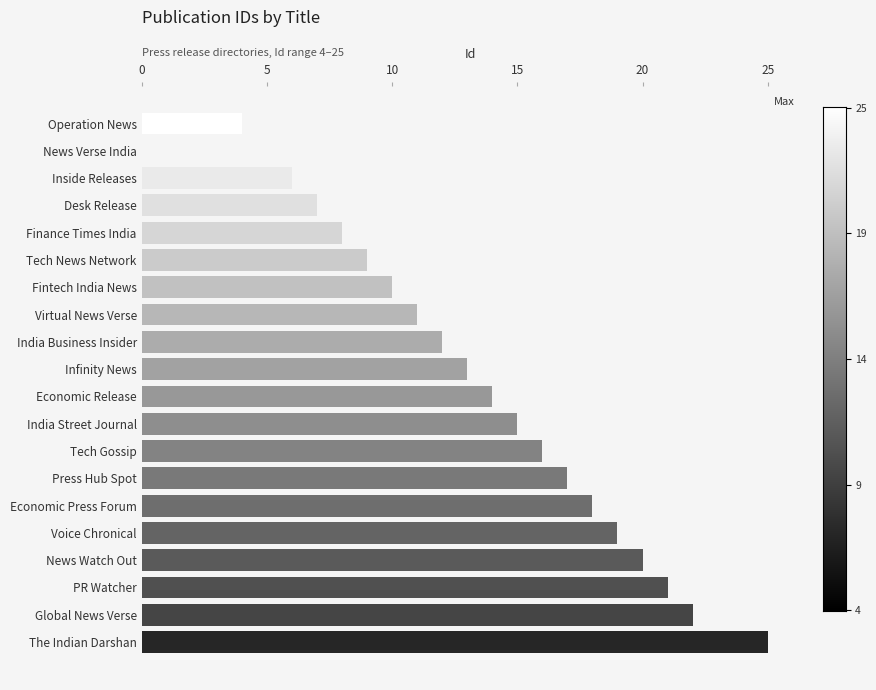

What is the smallest value displayed?

4